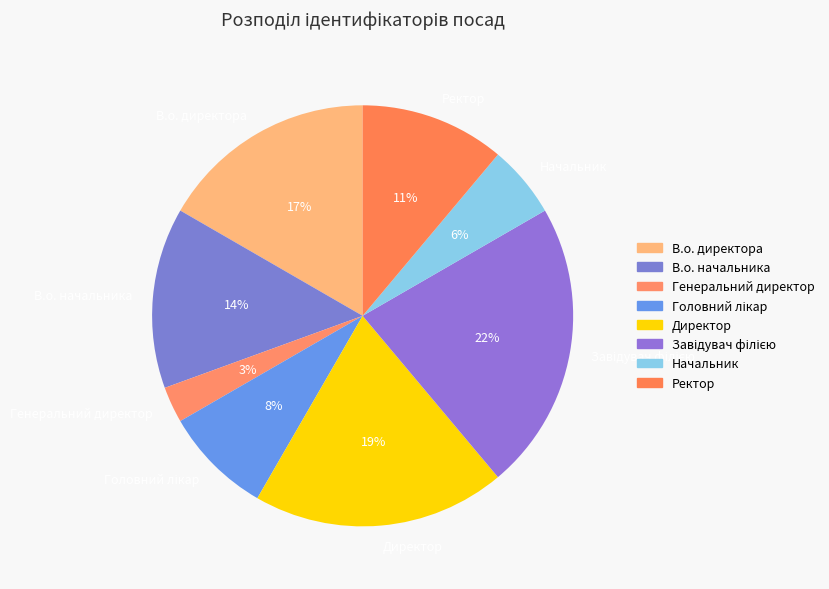

To the nearest percent, what is the difference between the largest and smallest slice percentages?

19%